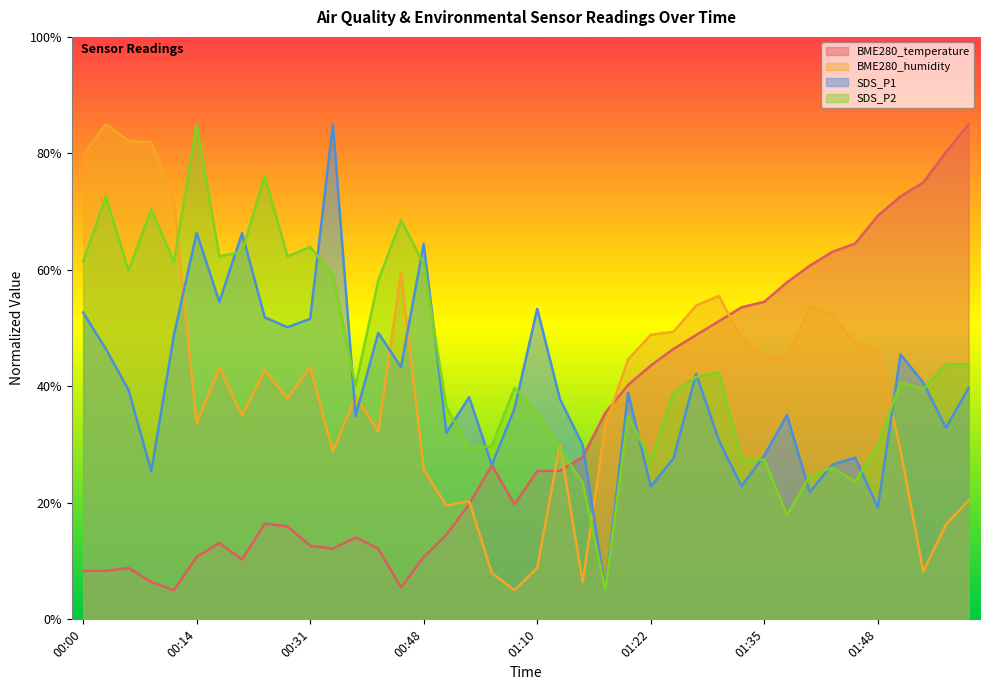

Which has a higher value, 00:03 or 01:10?

01:10